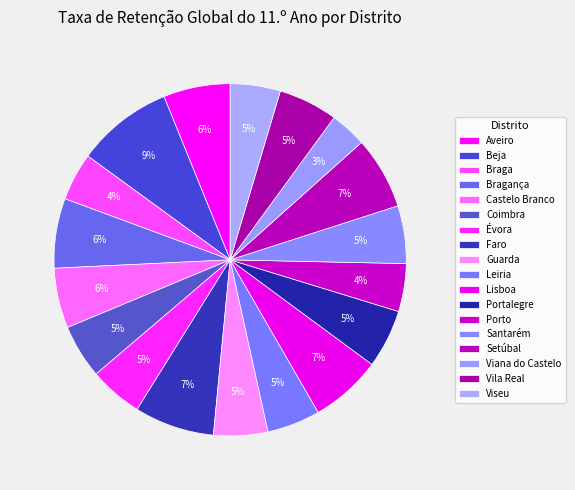

To the nearest percent, what percentage of the pie is Castelo Branco?

6%